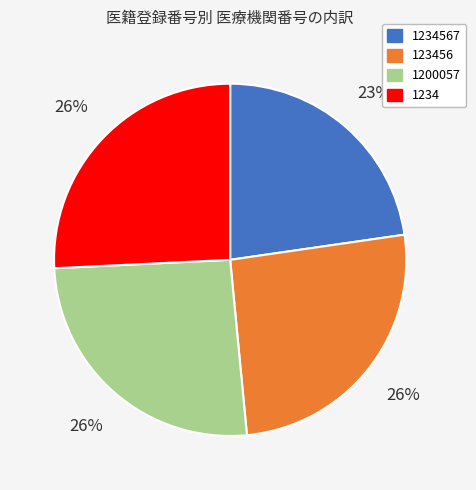

Which slice is the smallest?

1234567